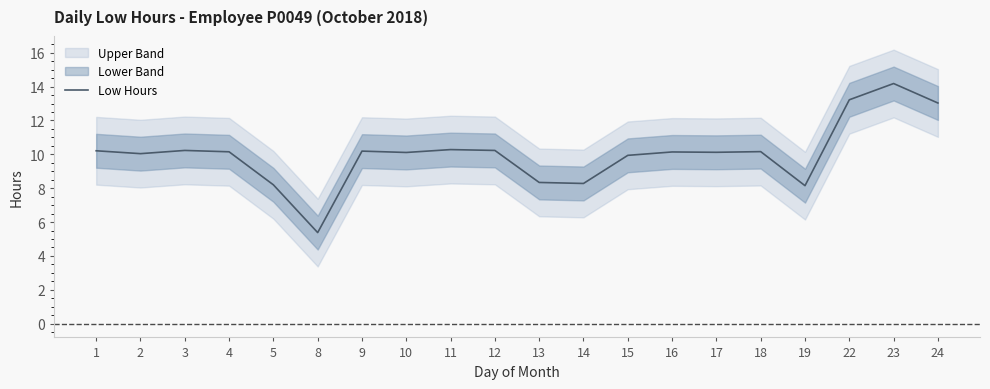

What is the minimum value shown in the chart?

5.4